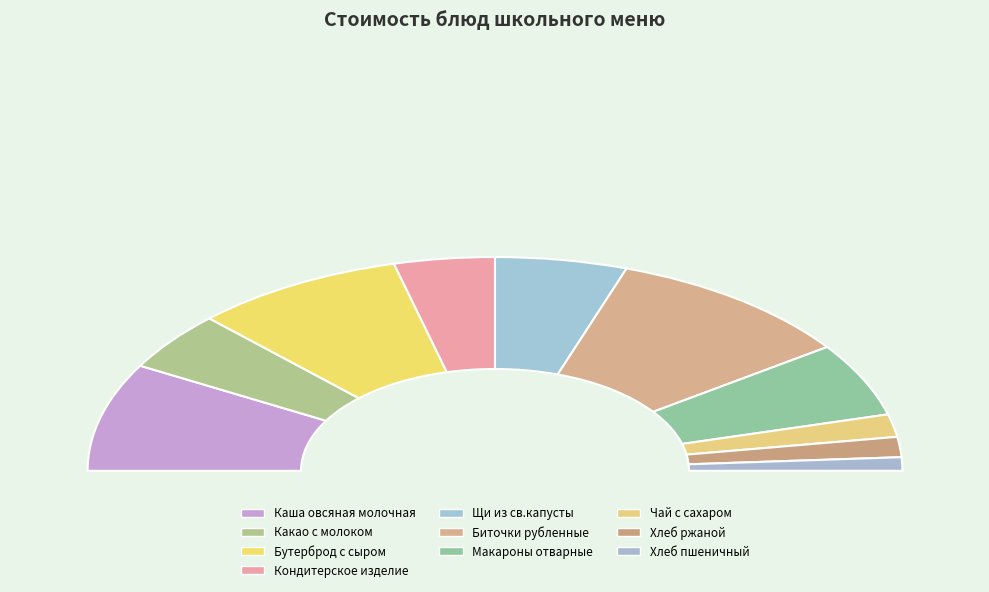

What is the ratio of the value at Биточки рубленные to the value at Хлеб ржаной?

6.5